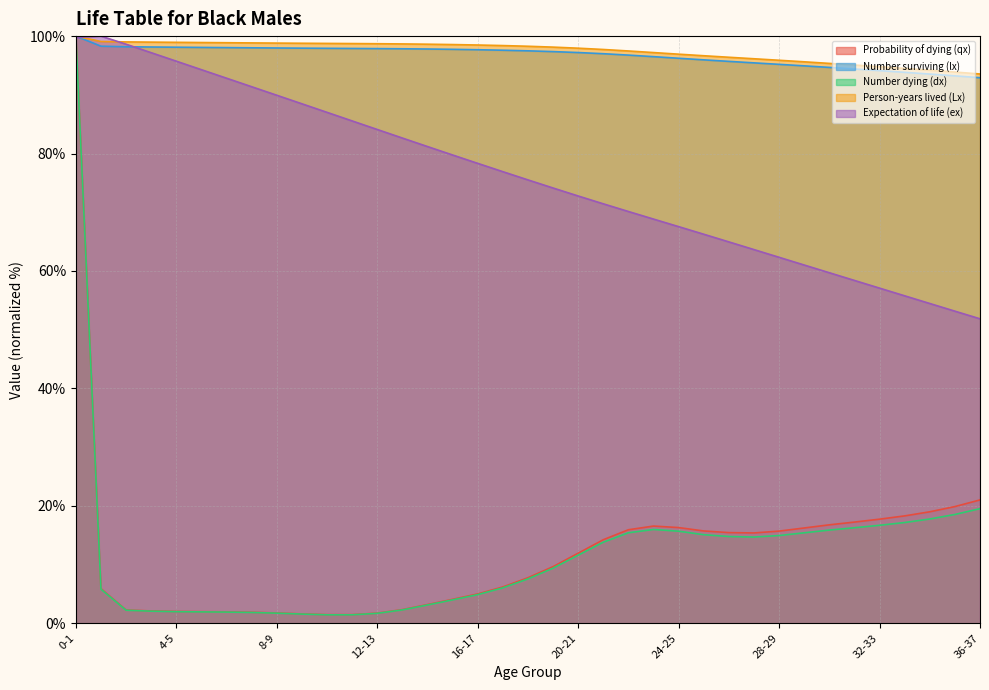

Between 24-25 and 32-33, which is larger?

32-33